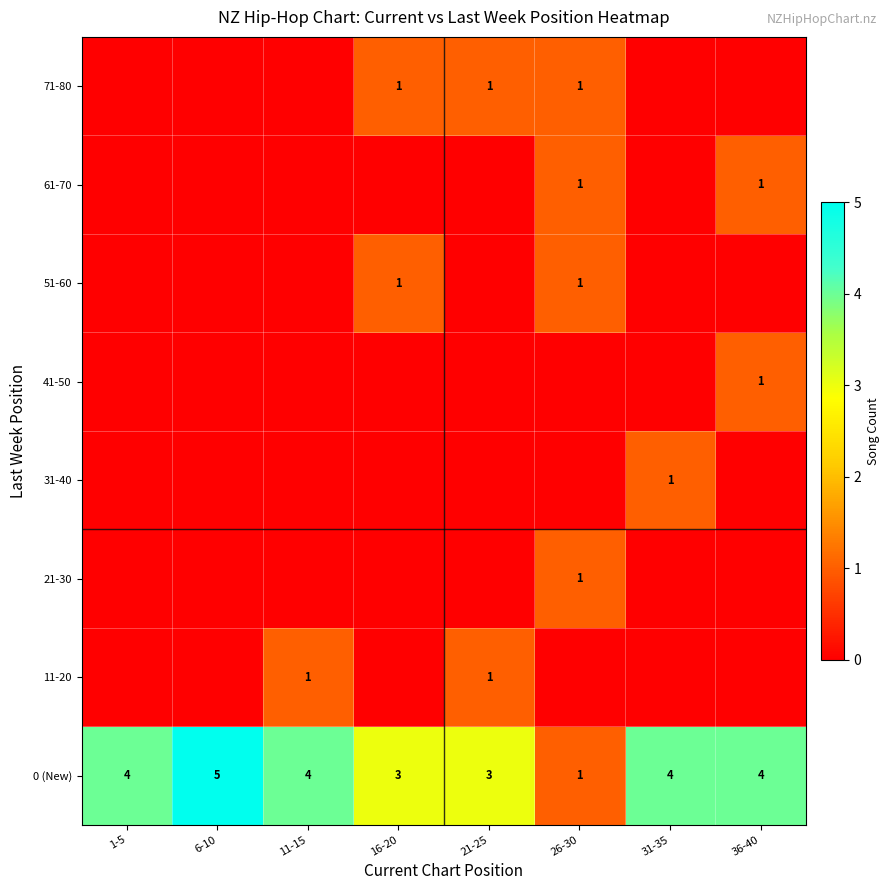

Count the 0 (New) values in the range 3 to 4.

6